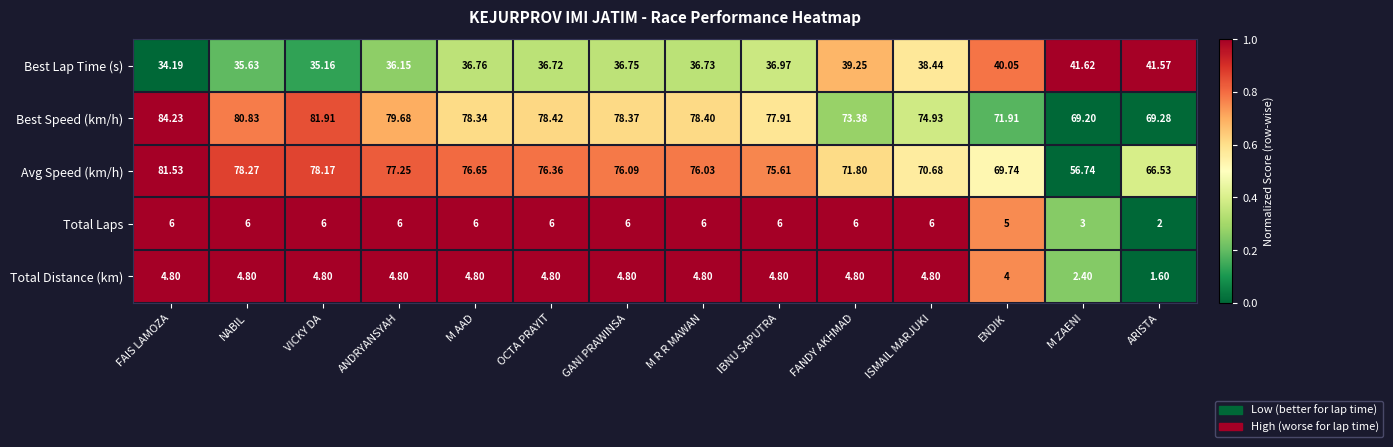

Which category has the highest value across all series?

FAIS LAMOZA